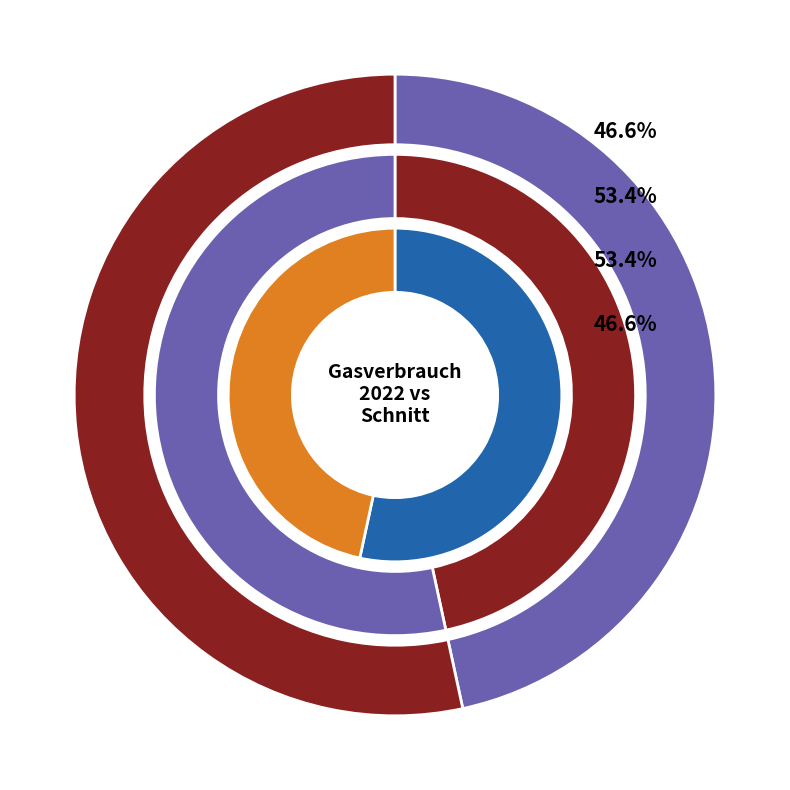

How much of the chart is everything except KW 18?

97.9%